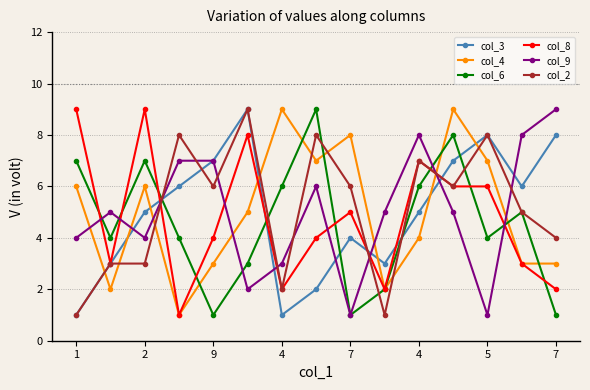

What is the value of the col_9 point at the 2nd from the left?

5